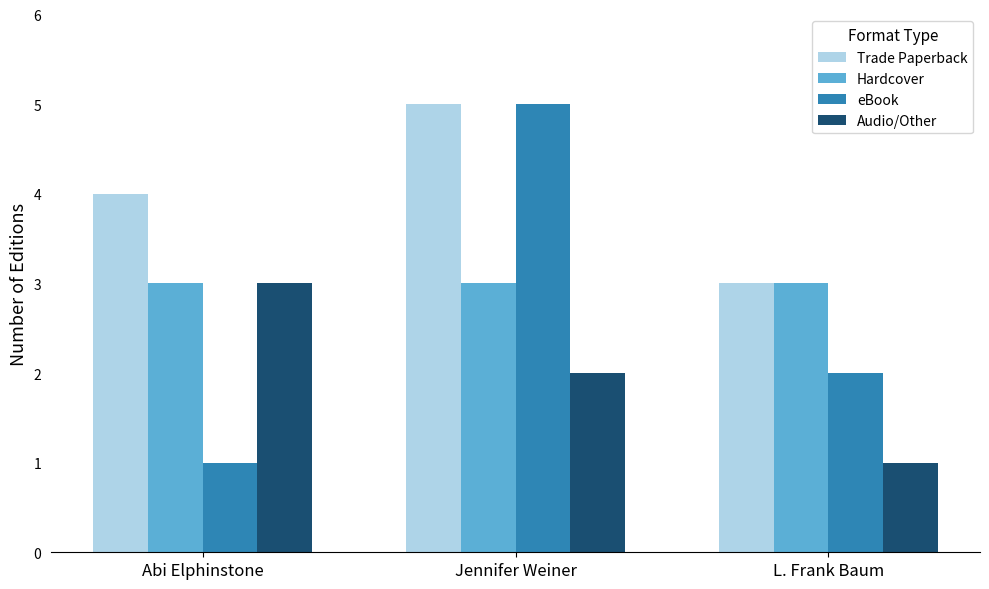

What is the average value of the Trade Paperback series?

4